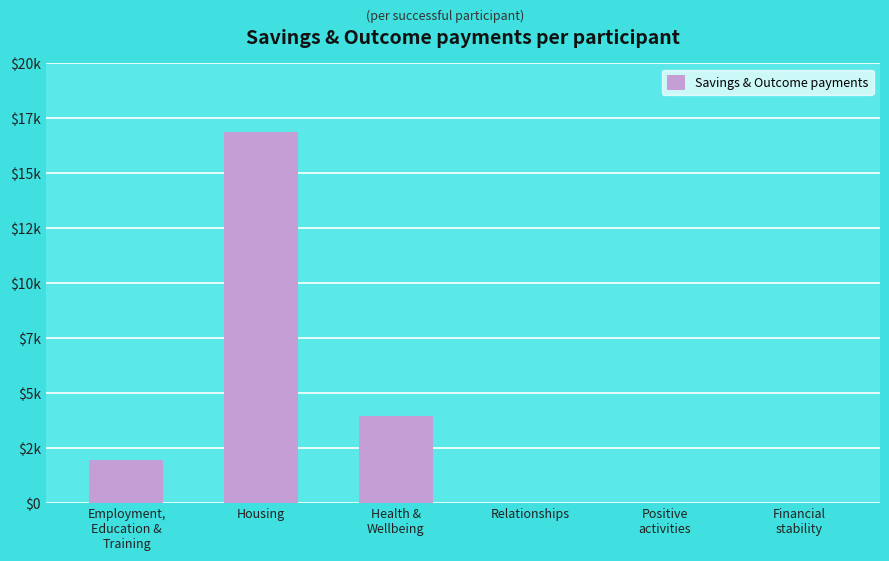

Are the bars horizontal?

No